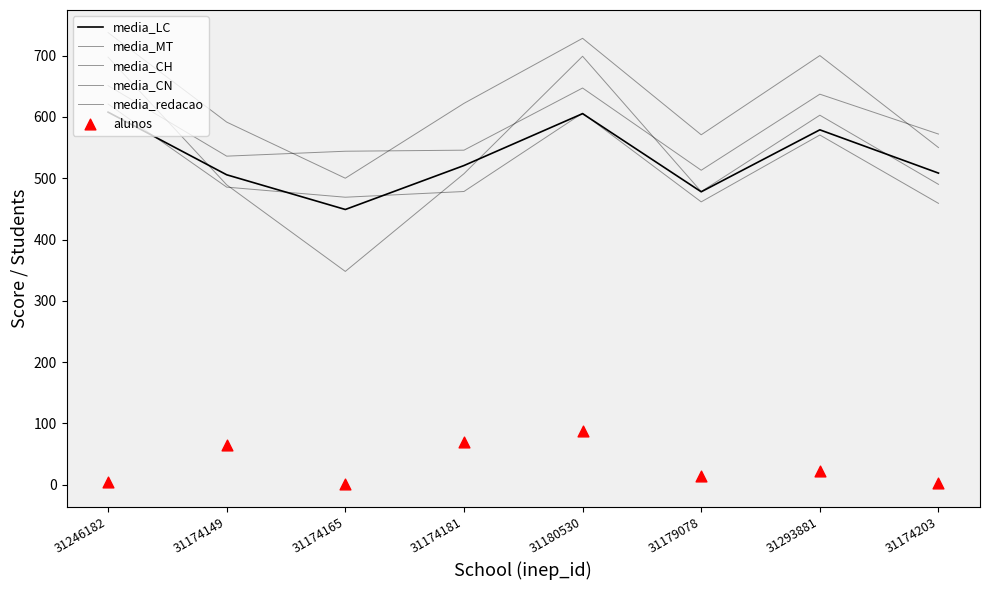

Which series has the widest spread of Y values?

media_MT